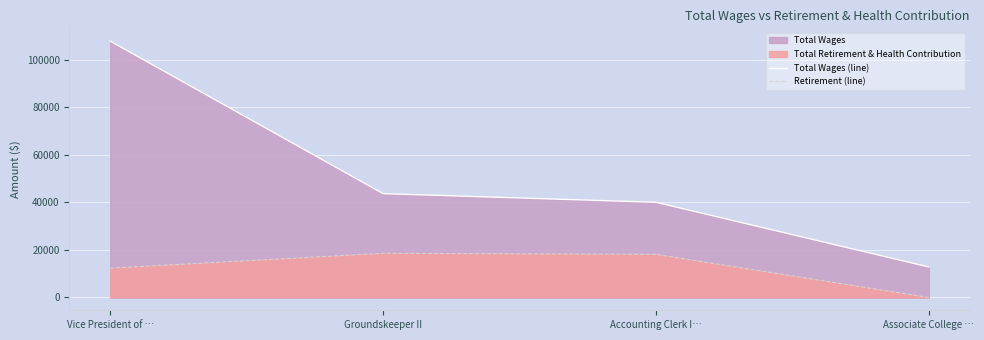

What is the value of the Total Wages (line) point at the 3rd from the left?

40082